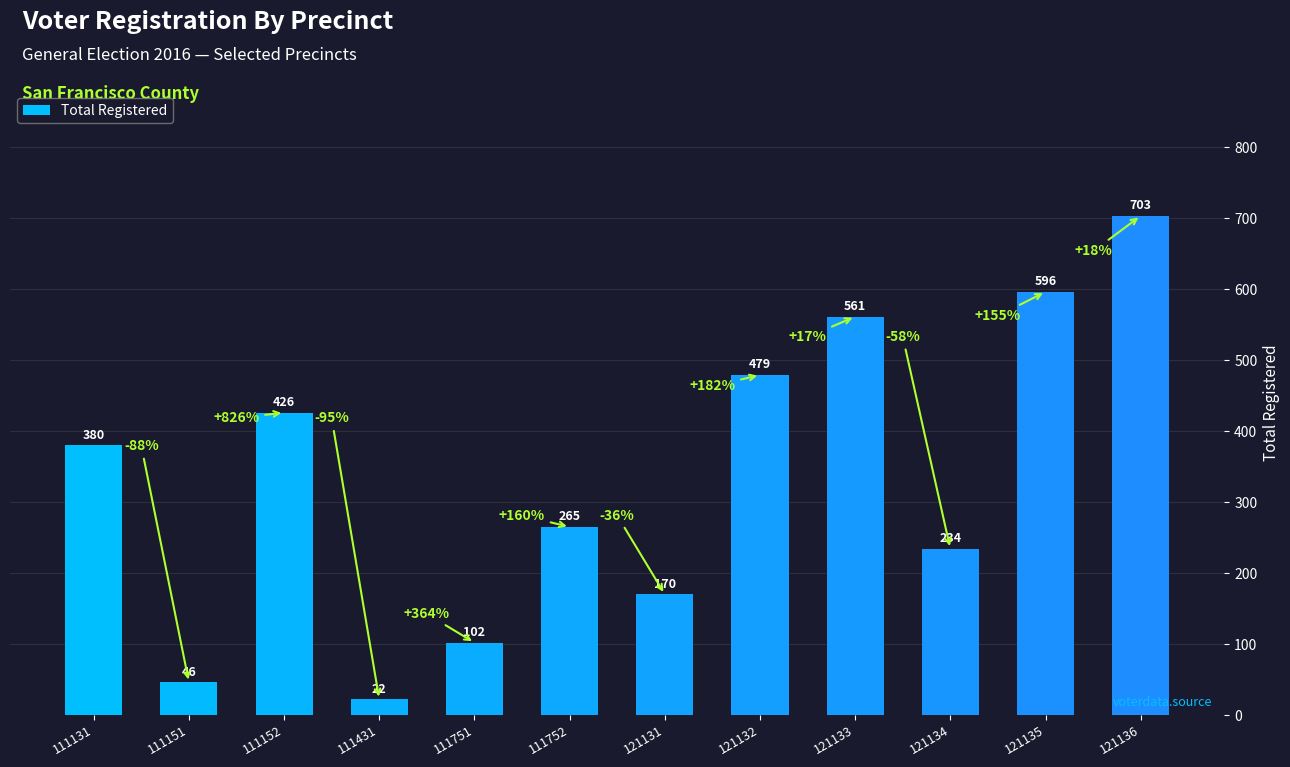

Which category has the lowest value across all series?

111431